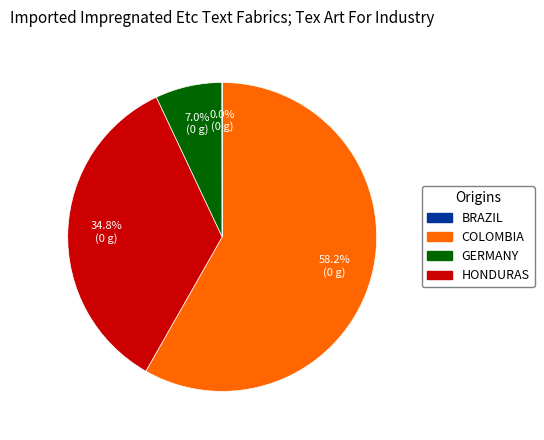

Is there any slice that represents more than half of the pie?

Yes